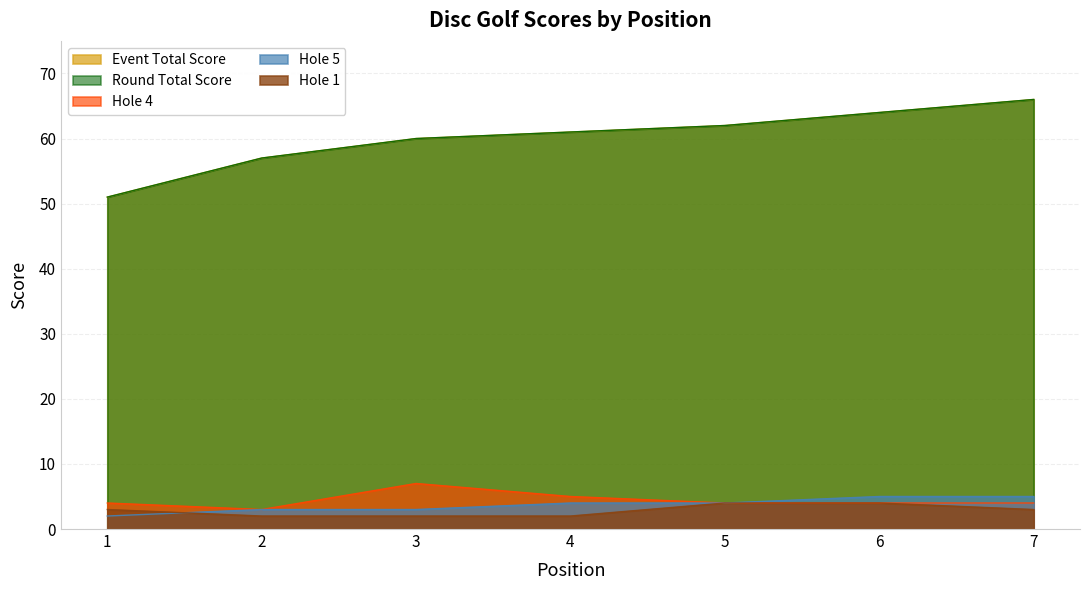

Does the chart have visible grid lines?

Yes